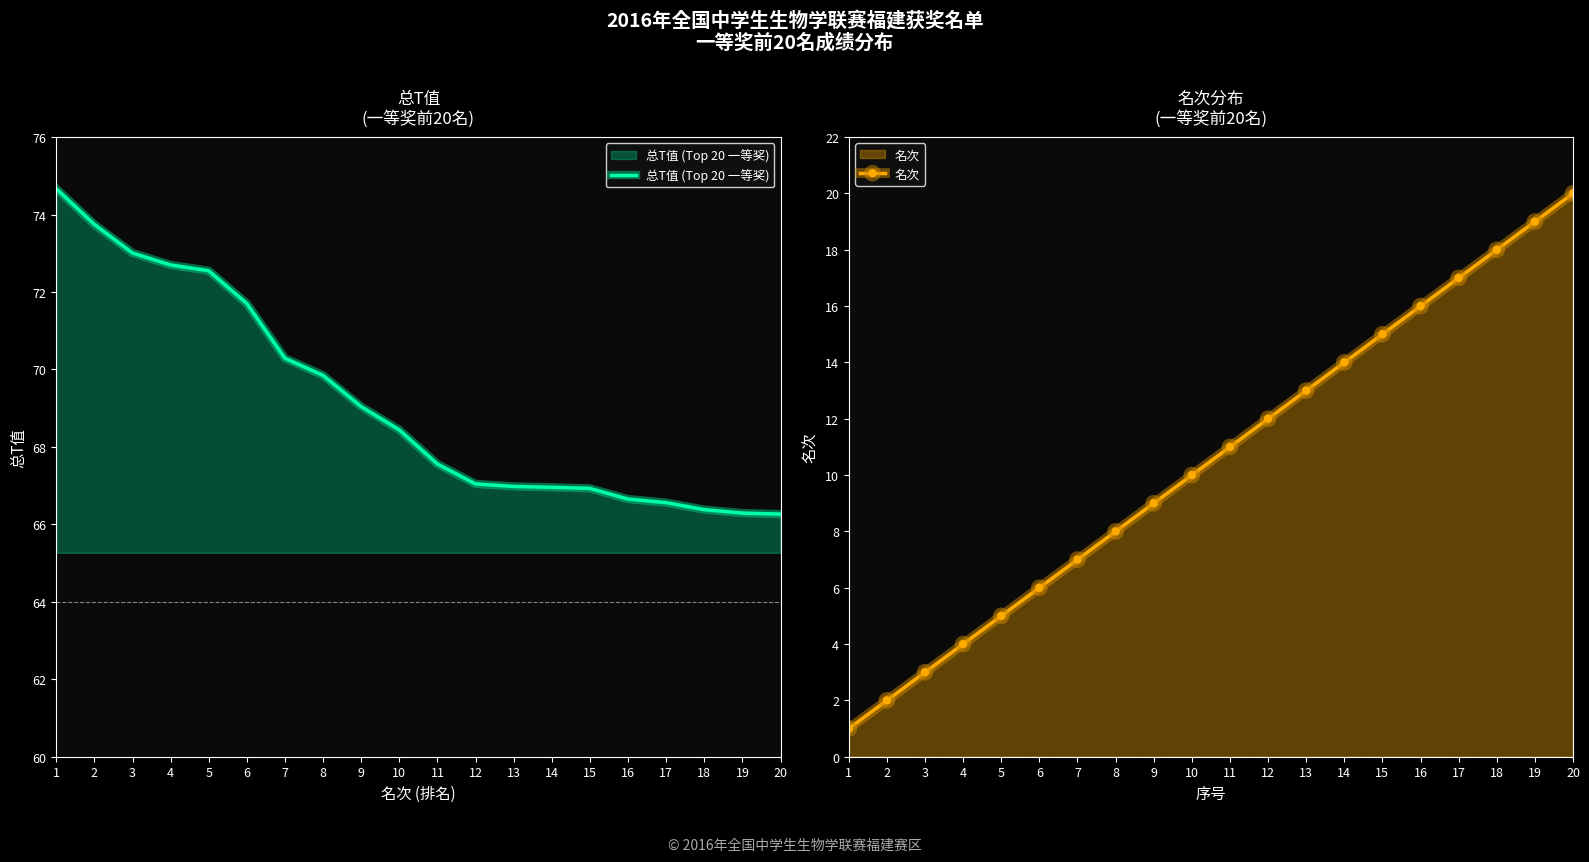

What is the maximum value for 名次?

20